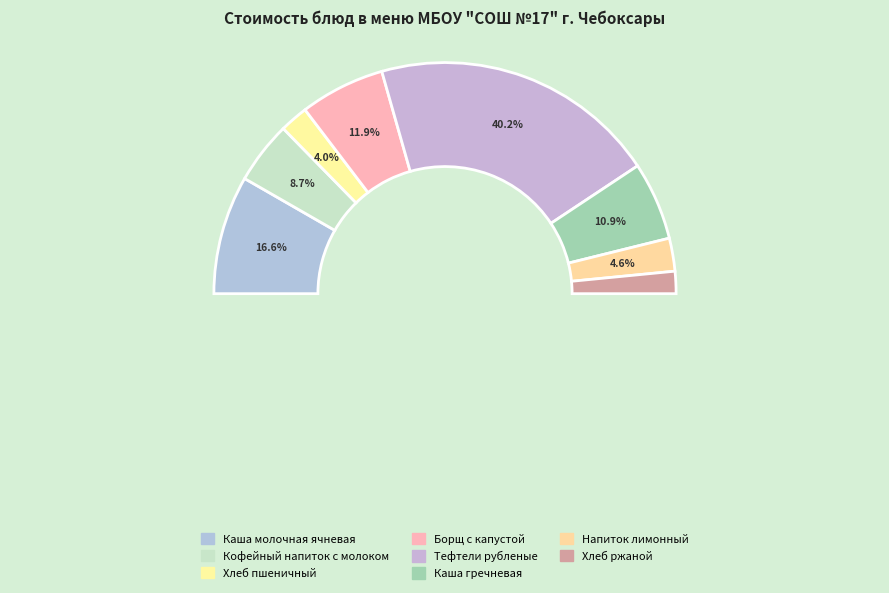

Which category has the smallest portion of the pie?

Хлеб ржаной